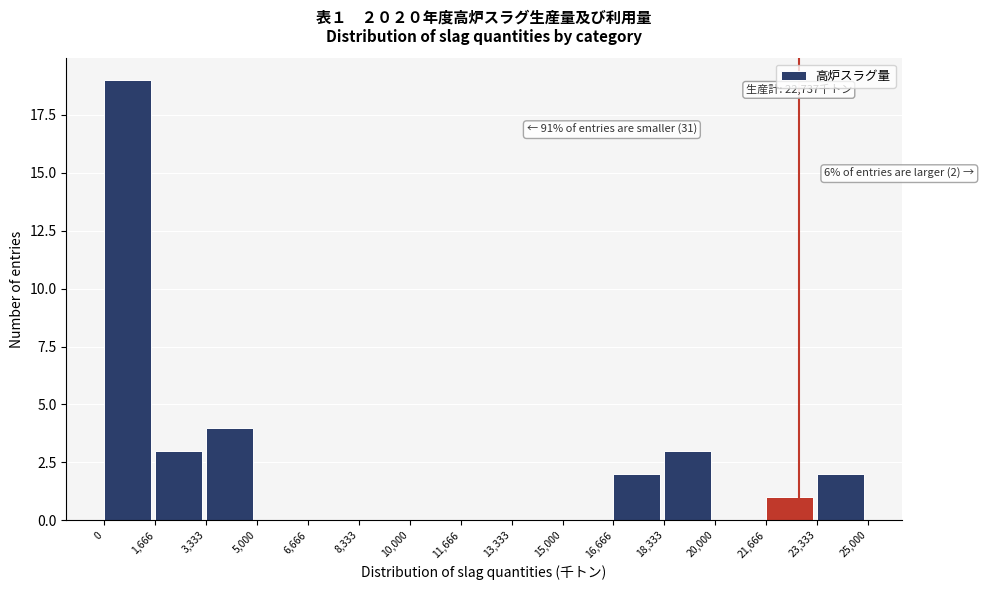

Which range on the x-axis has the tallest bar?

0 to 1,666